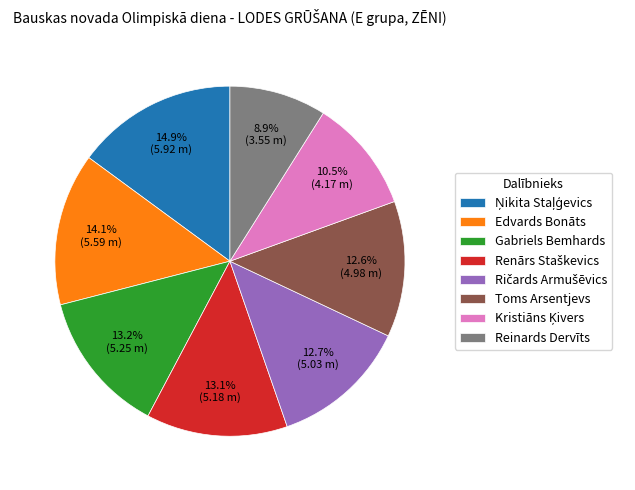

What percentage is the Gabriels Bemhards slice, to the nearest percent?

13%